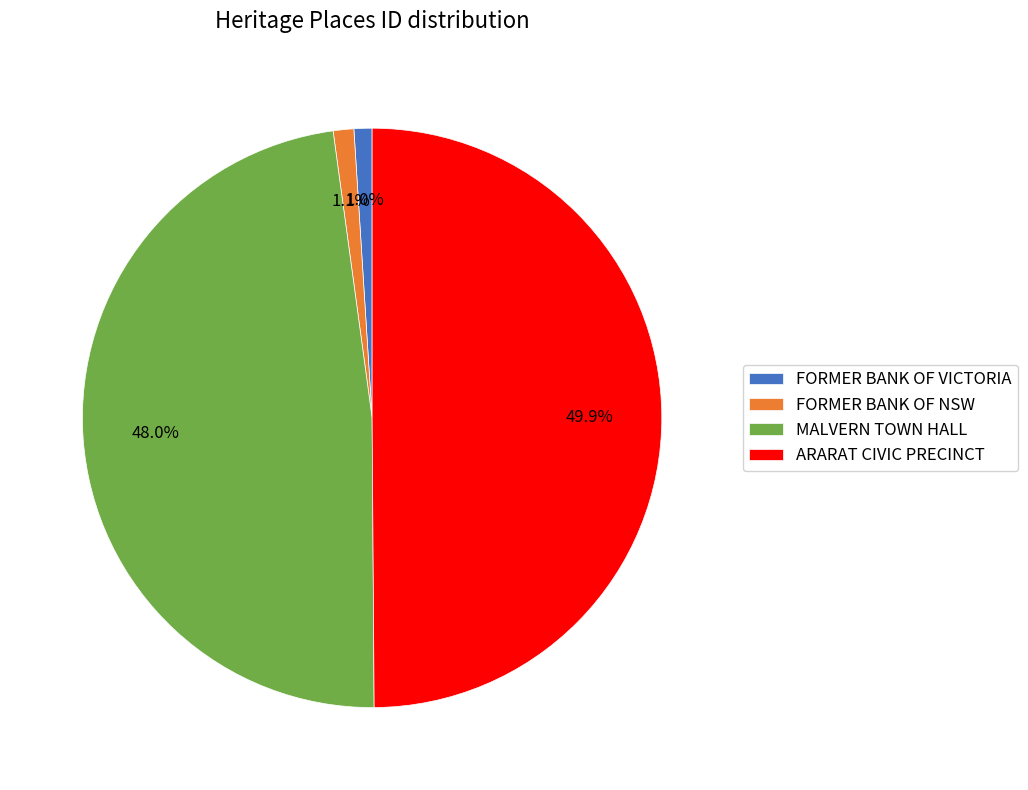

What percentage is the ARARAT CIVIC PRECINCT slice, to the nearest percent?

50%